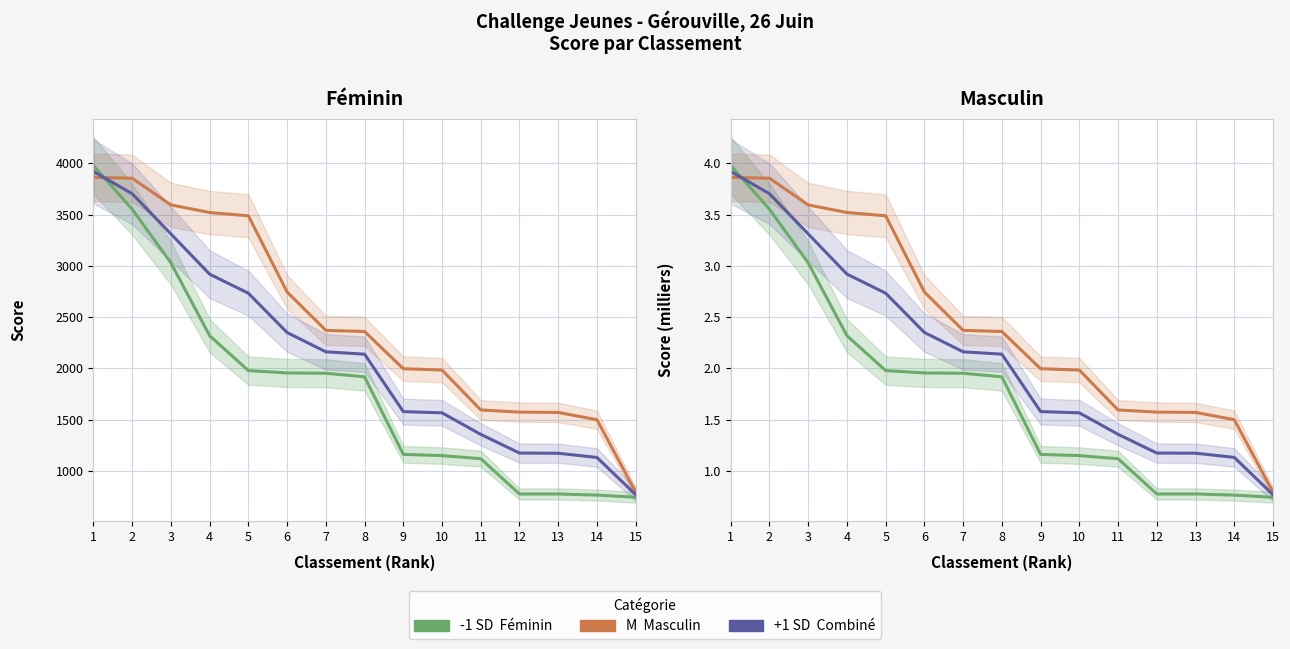

What is the total value across all series at 14?

3.4